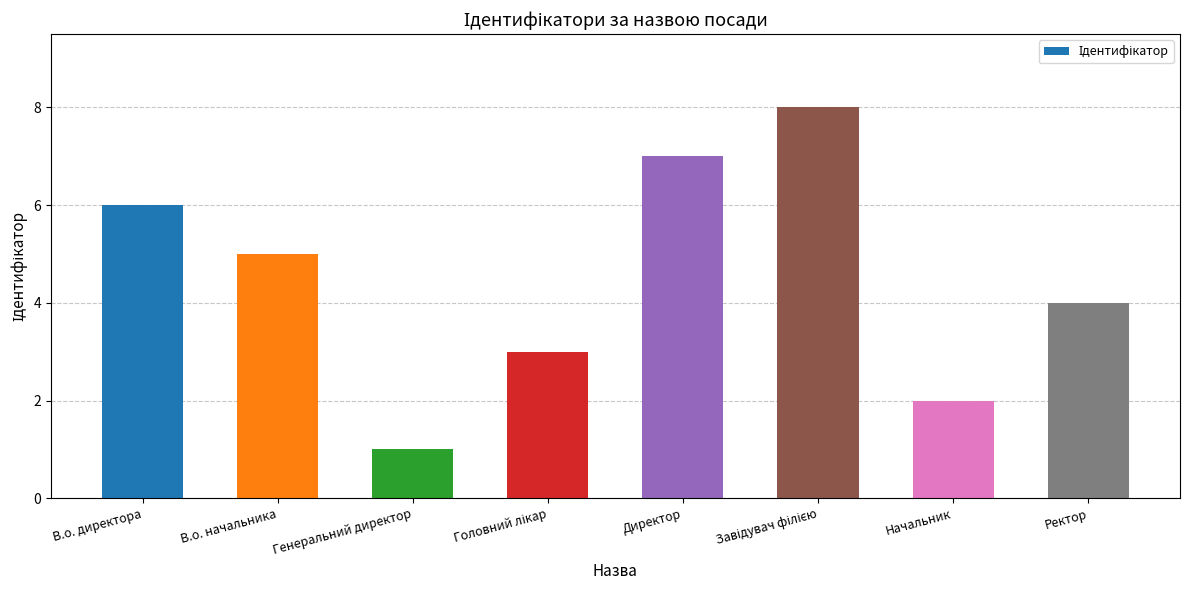

What is the sum of the values at Генеральний директор and Ректор?

5